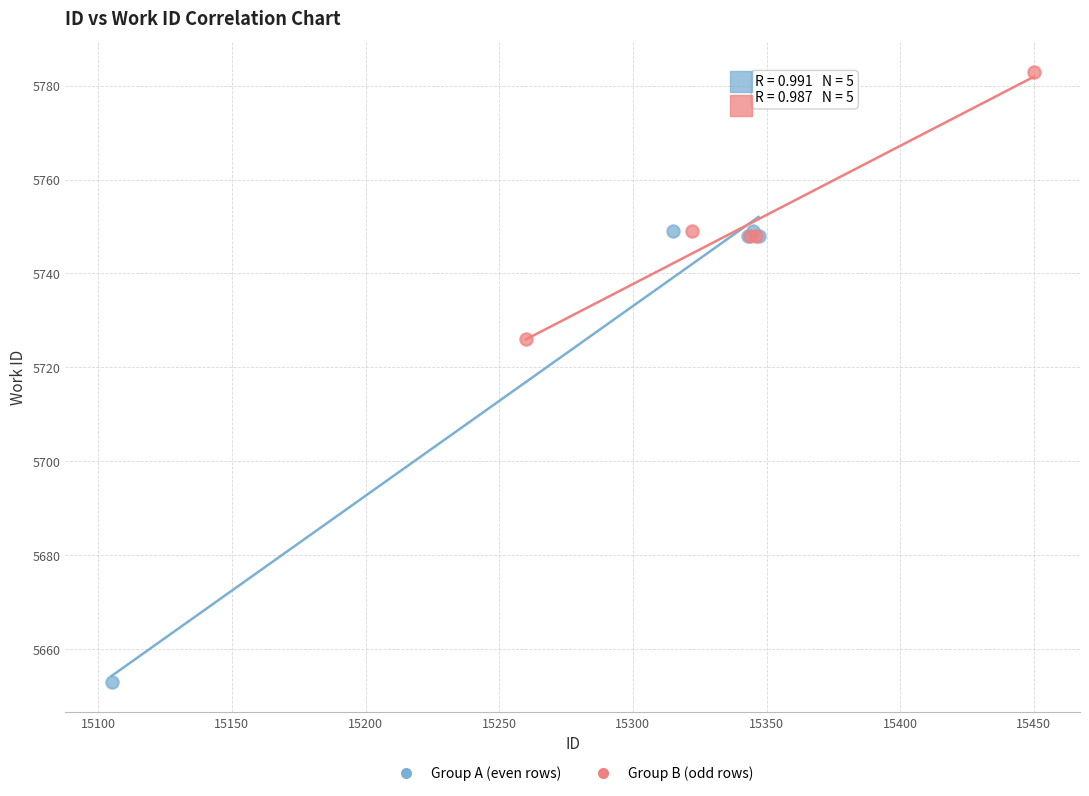

Which series contains the lowest Y value?

Group A (even rows)